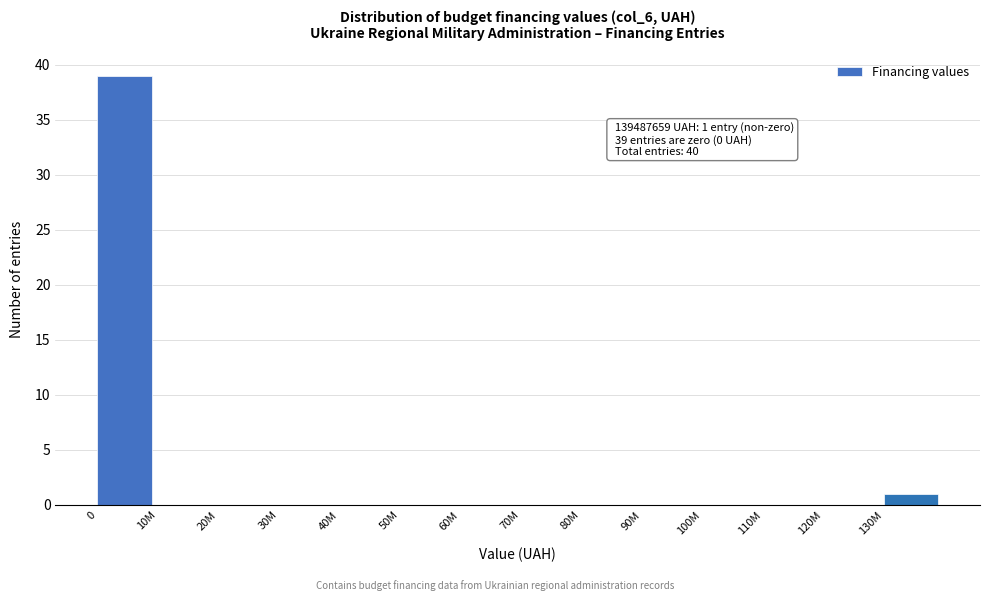

Reading left to right, list all the values displayed in this chart.

0=39	10M=0	20M=0	30M=0	40M=0	50M=0	60M=0	70M=0	80M=0	90M=0	100M=0	110M=0	120M=0	130M=1